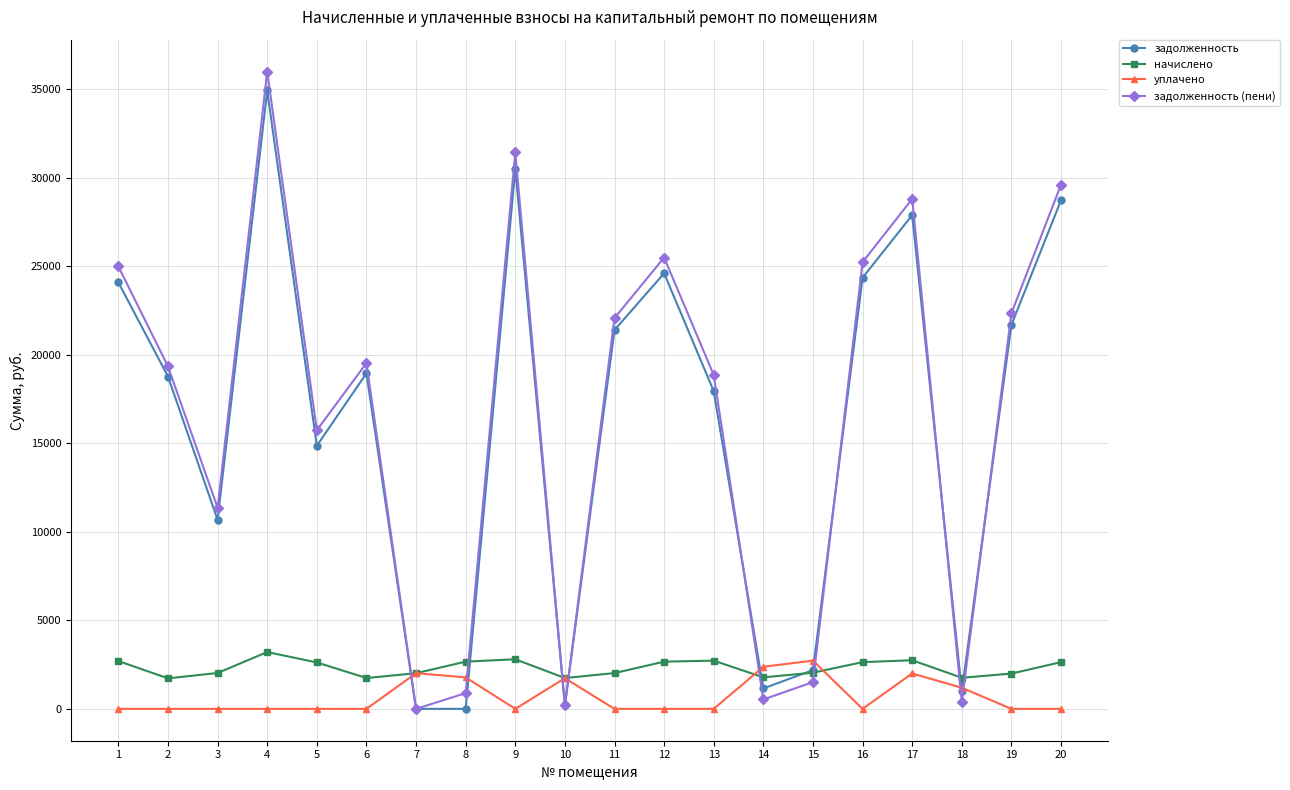

What is the sum of the задолженность values at 10 and 6?

19149.4